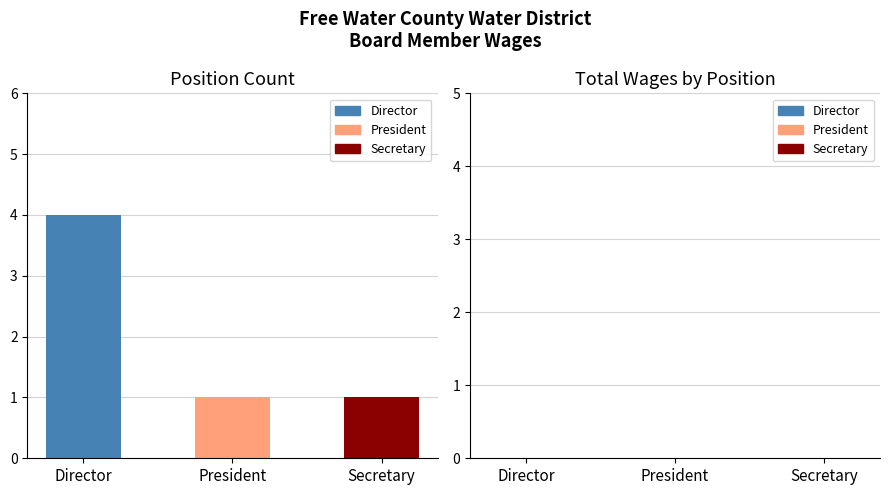

Reading left to right, transcribe all the data shown in this chart.

Director=4	President=1	Secretary=1